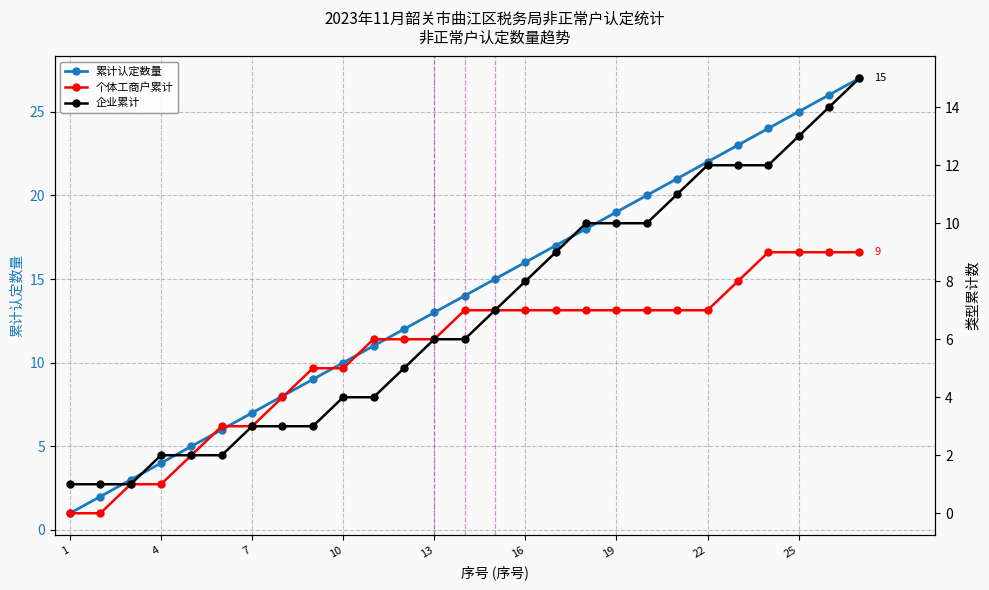

What is the difference between the maximum and second lowest values in the 个体工商户累计 series?

9